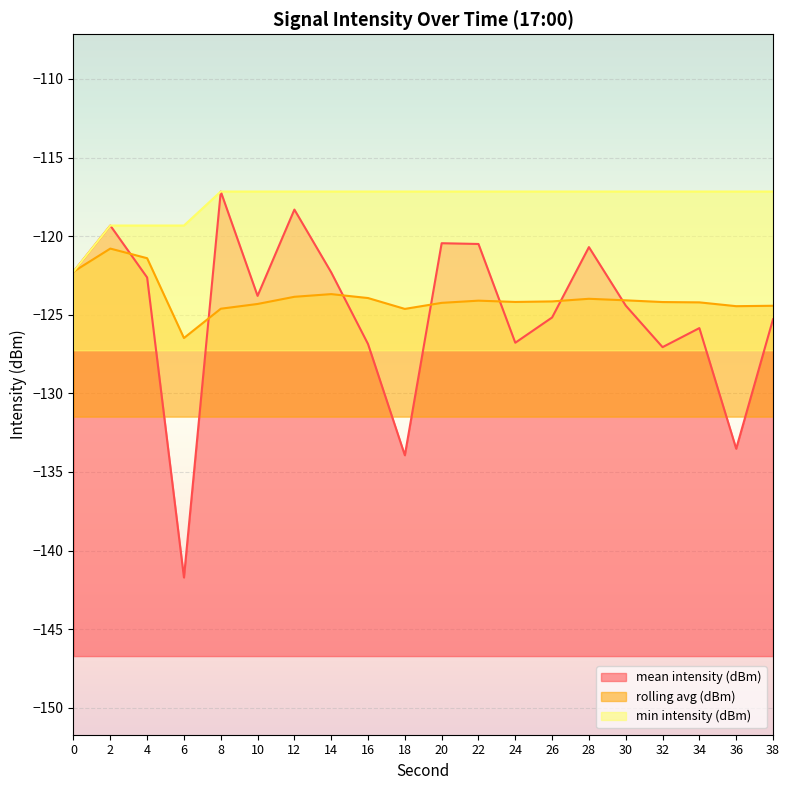

What are all the series names shown in the legend?

mean intensity (dBm), rolling avg (dBm), min intensity (dBm)